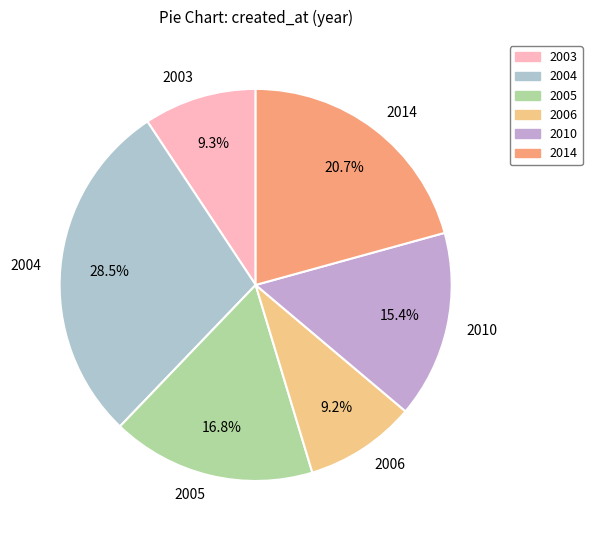

Count the number of slices in the pie.

6